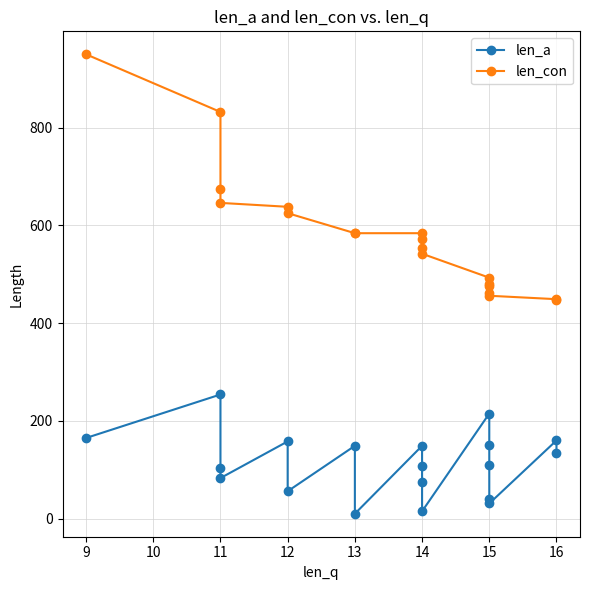

The len_a series shows 18 at 15. True or false?

False